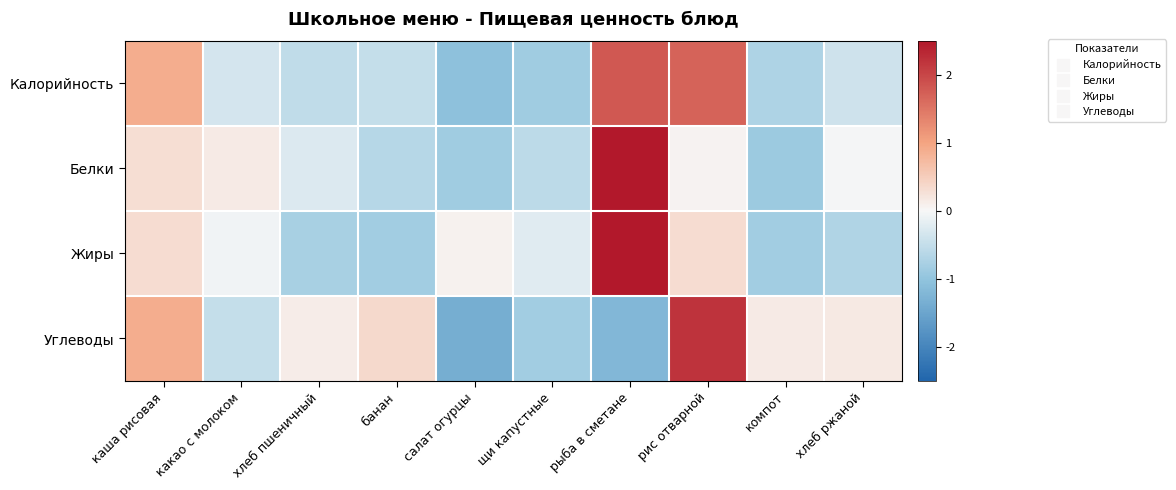

What is the total value across all series at рис отварной?

4.3